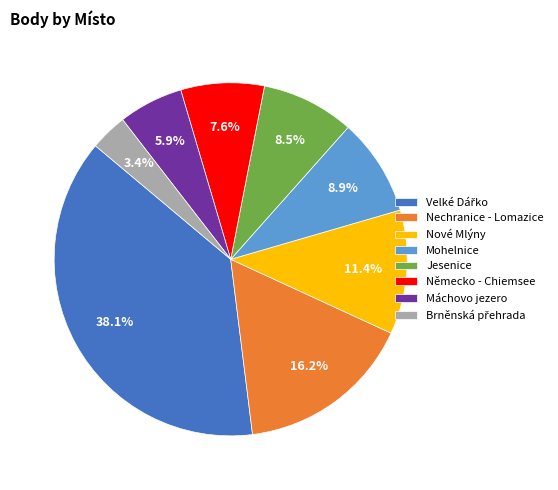

Combined, do Jesenice and Německo - Chiemsee account for over 50%?

No